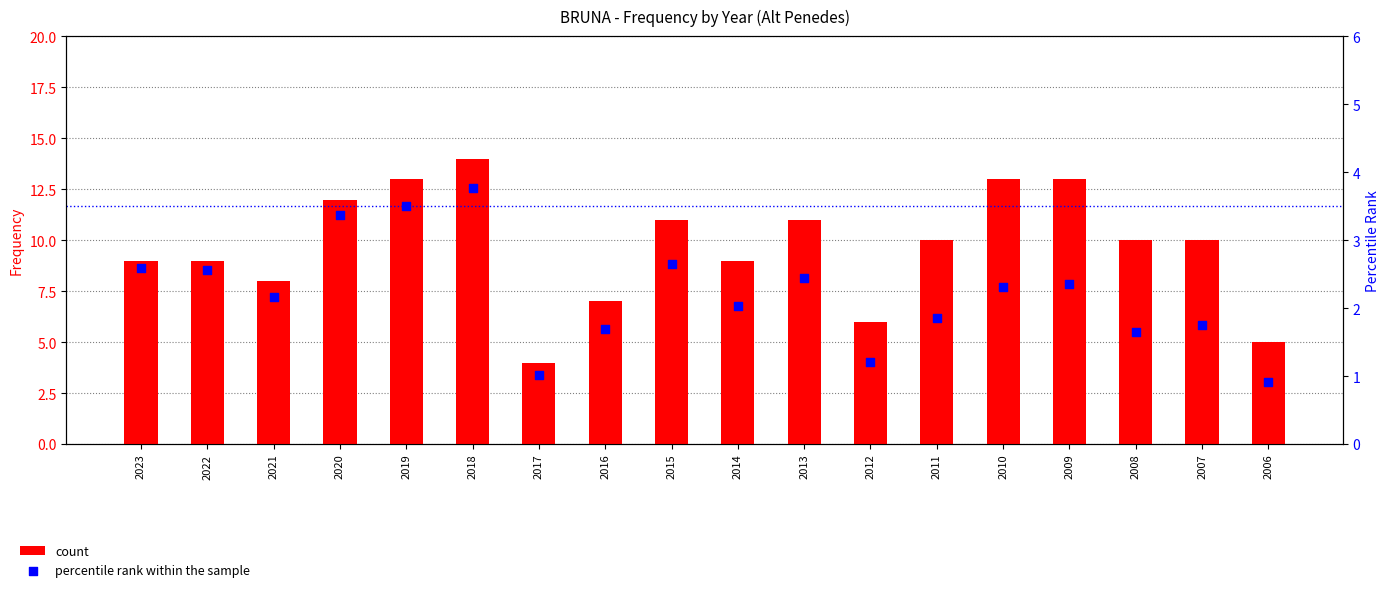

Which series contains the highest Y value?

count